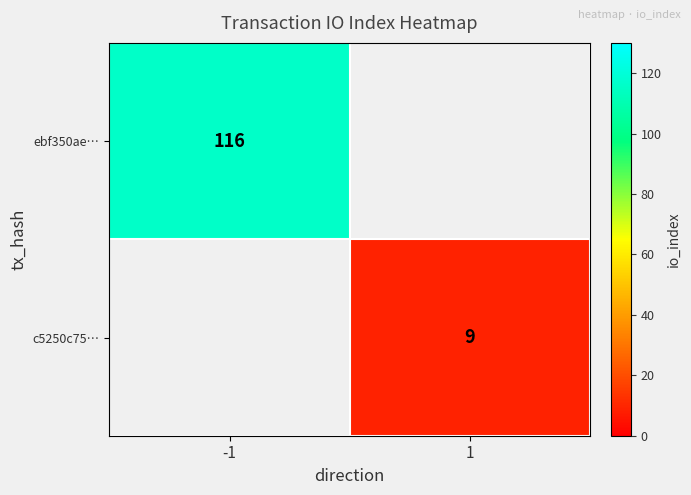

Is it true that ebf350ae… equals 24 at -1?

False